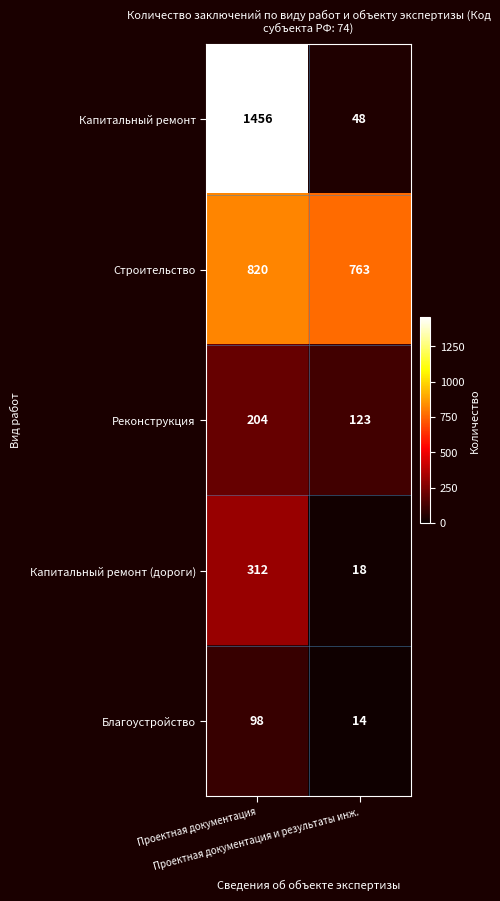

Rank the series by their maximum value, from highest to lowest.

Капитальный ремонт, Строительство, Капитальный ремонт (дороги), Реконструкция, Благоустройство